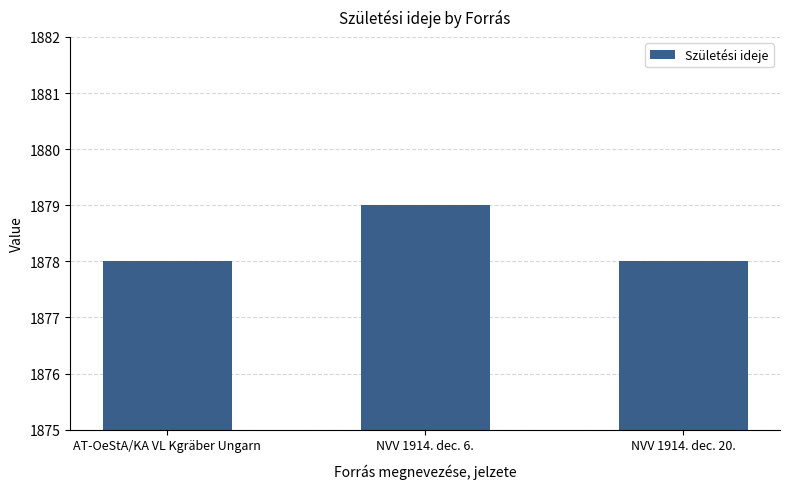

True or false: the data shows 2517 at NVV 1914. dec. 6..

False